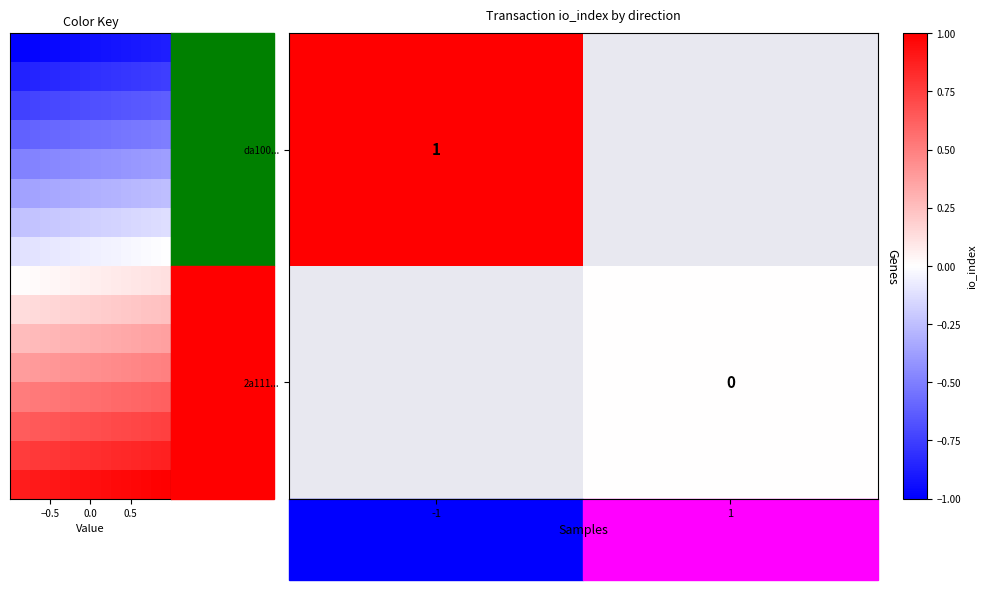

Where is 2a111832182acb96e8de6a82856520f14d428f4... nearest to the value 0?

1